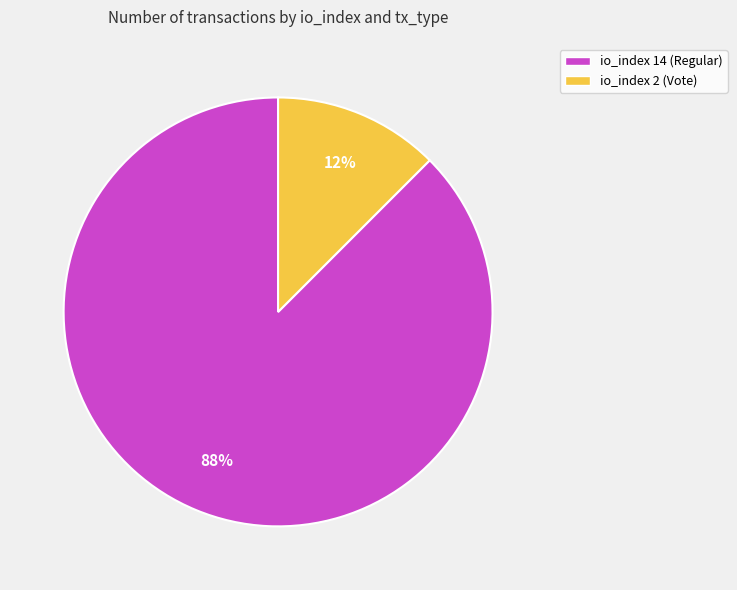

Which has a higher value, io_index 2 (Vote) or io_index 14 (Regular)?

io_index 14 (Regular)